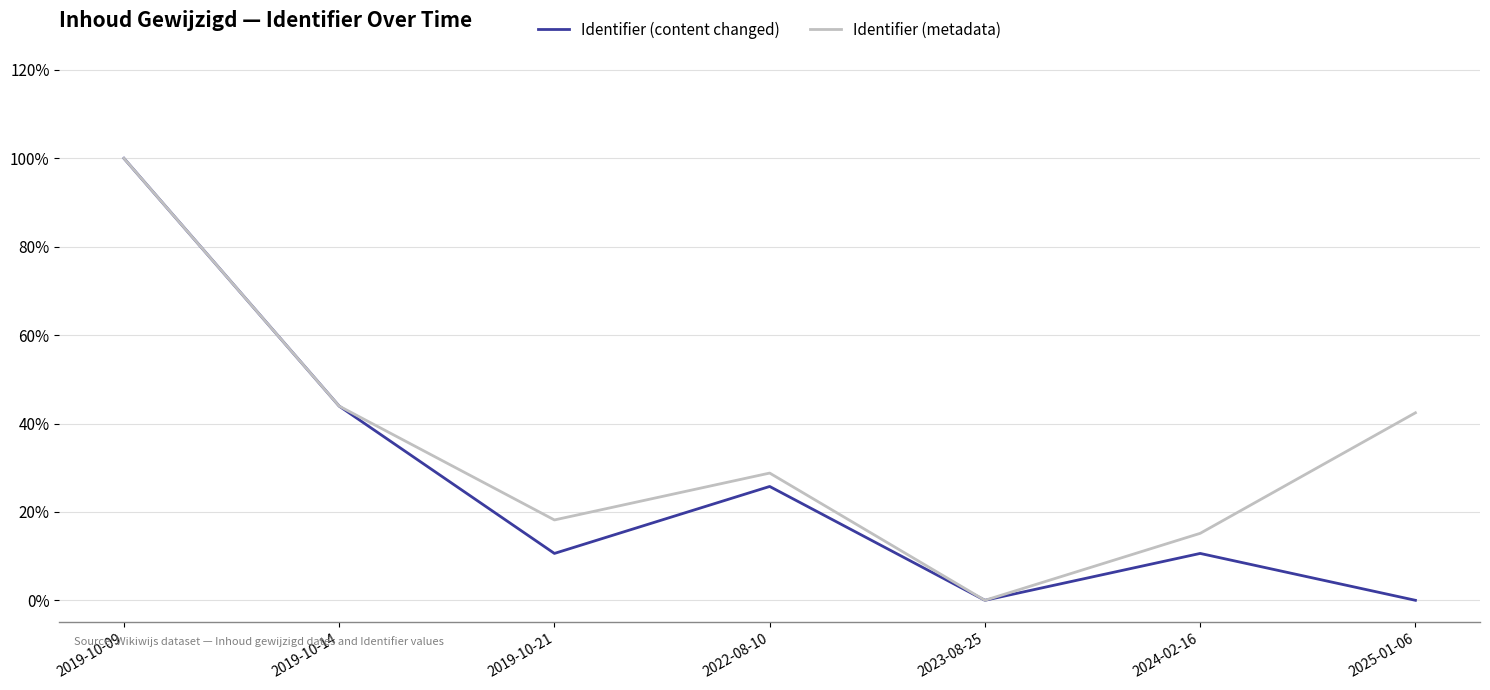

Reading right to left, extract all data points from this chart.

Identifier (content changed): 2025-01-06=0.0	2024-02-16=10.6	2023-08-25=0.0	2022-08-10=25.8	2019-10-21=10.6	2019-10-14=43.9	2019-10-09=100.0
Identifier (metadata): 2025-01-06=42.4	2024-02-16=15.2	2023-08-25=0.0	2022-08-10=28.8	2019-10-21=18.2	2019-10-14=43.9	2019-10-09=100.0